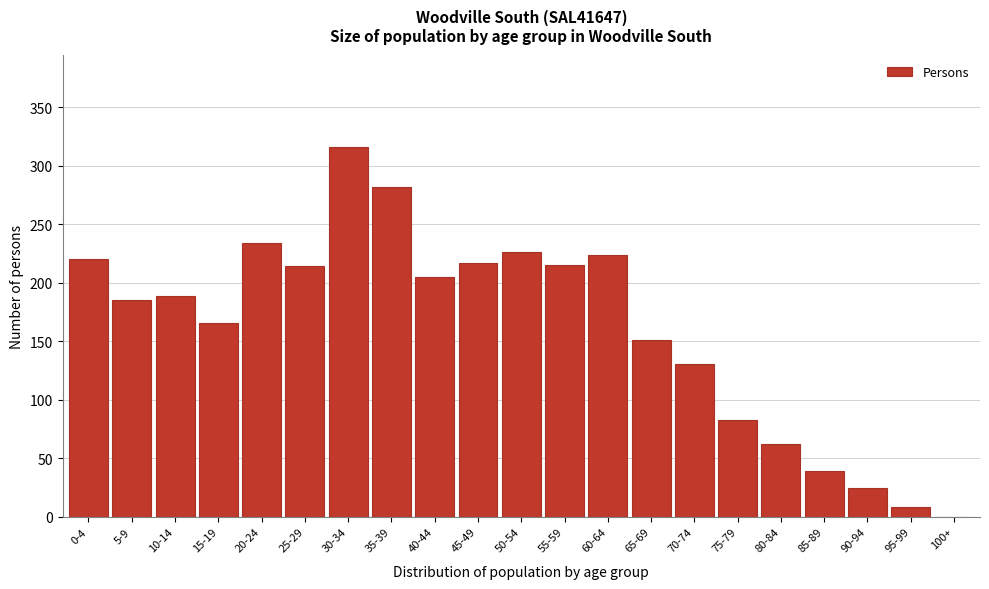

What is the maximum value shown in the chart?

316